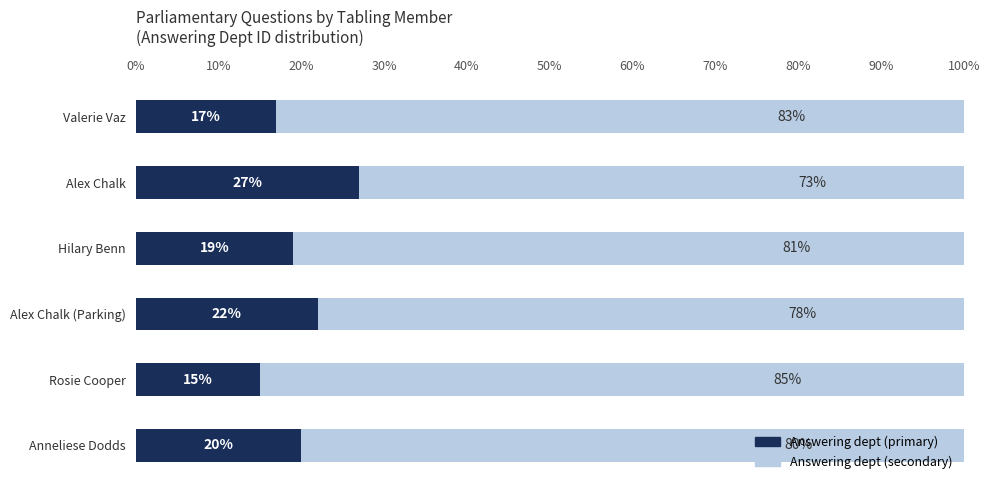

What is the maximum value for Answering dept (primary)?

27